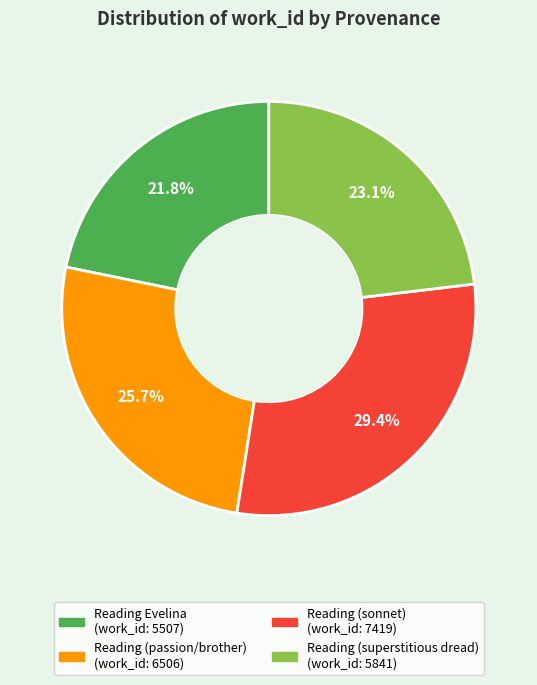

Count the number of slices in the pie.

4